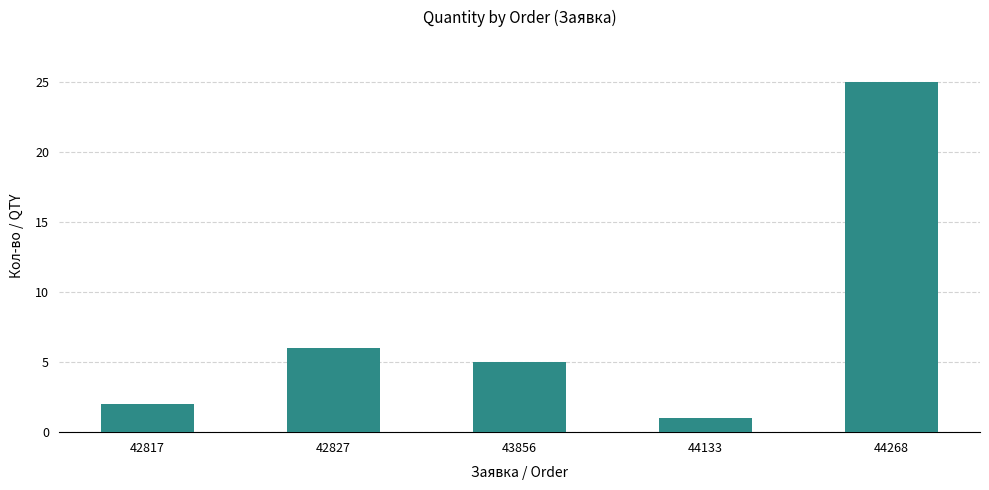

Reading left to right, extract all data points from this chart.

42817=2	42827=6	43856=5	44133=1	44268=25